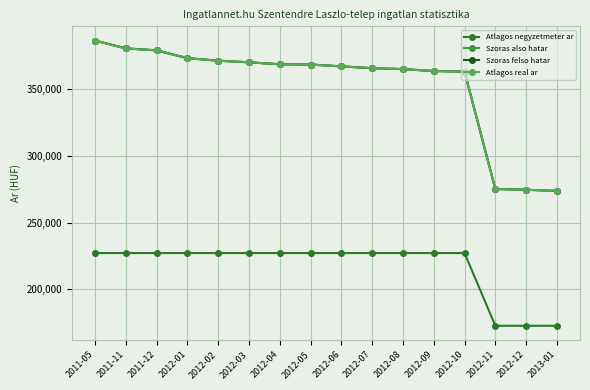

What position from the left is 2013-01?

16